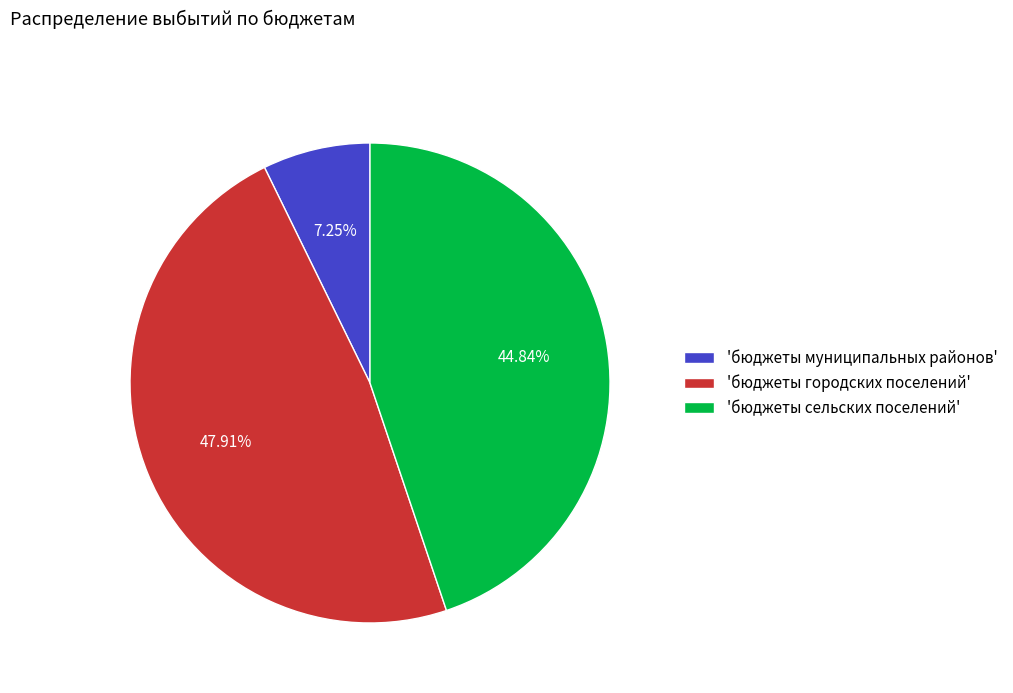

Combined, do 'бюджеты городских поселений' and 'бюджеты сельских поселений' account for over 50%?

Yes